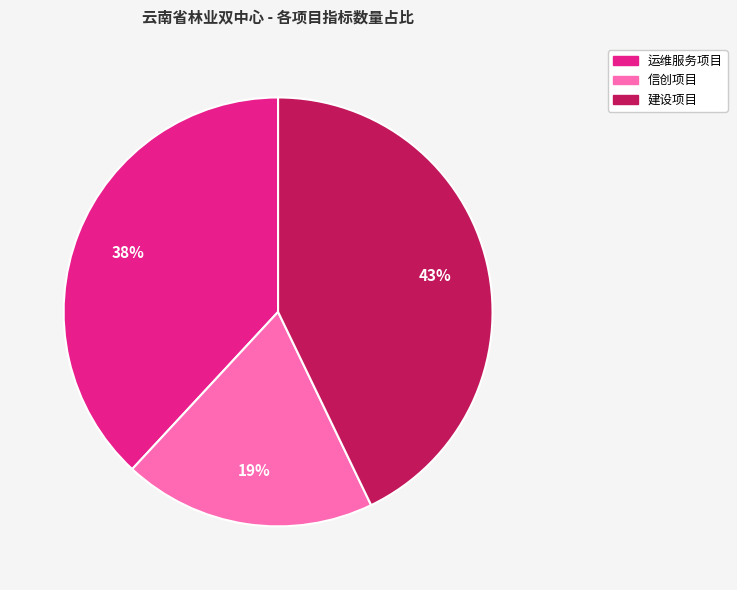

Is there any slice that represents more than half of the pie?

No